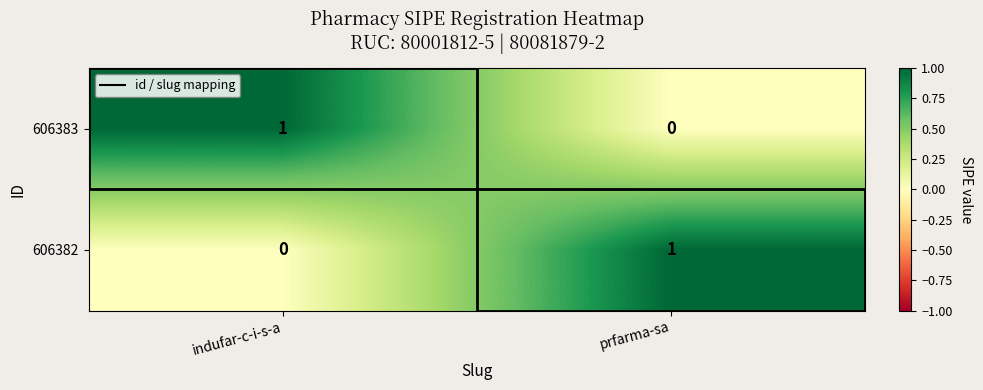

What is the total value across all series at prfarma-sa?

1